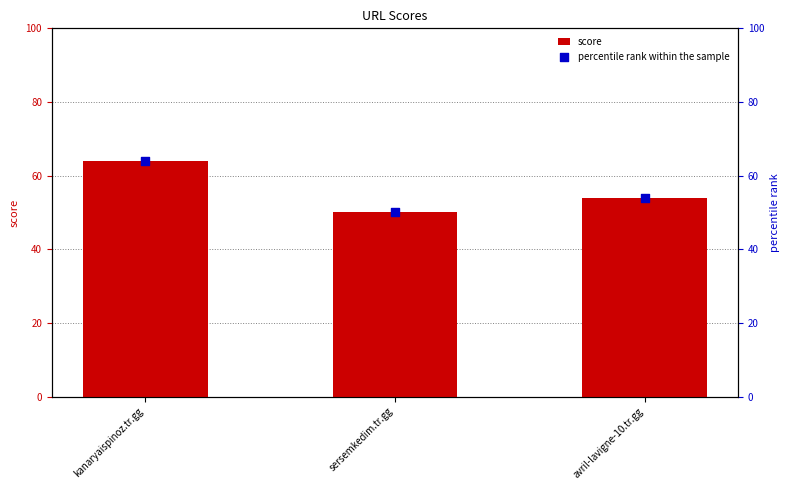

What are all the series names shown in the legend?

score, percentile rank within the sample